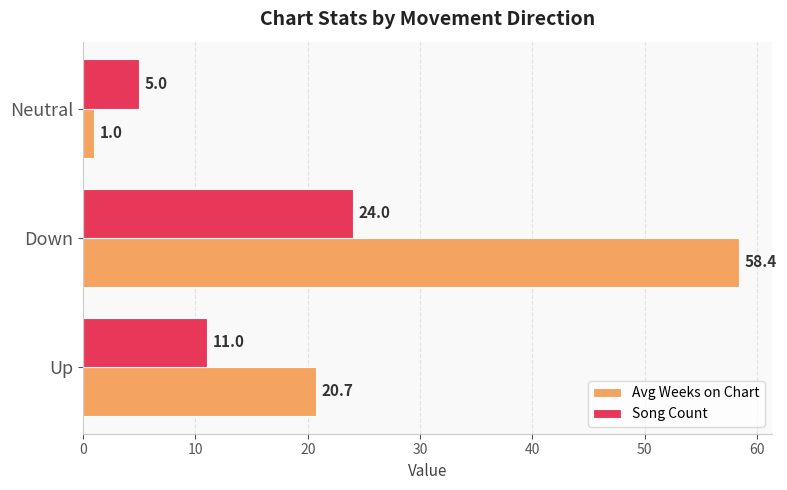

What is the sum of all Song Count values?

40.0